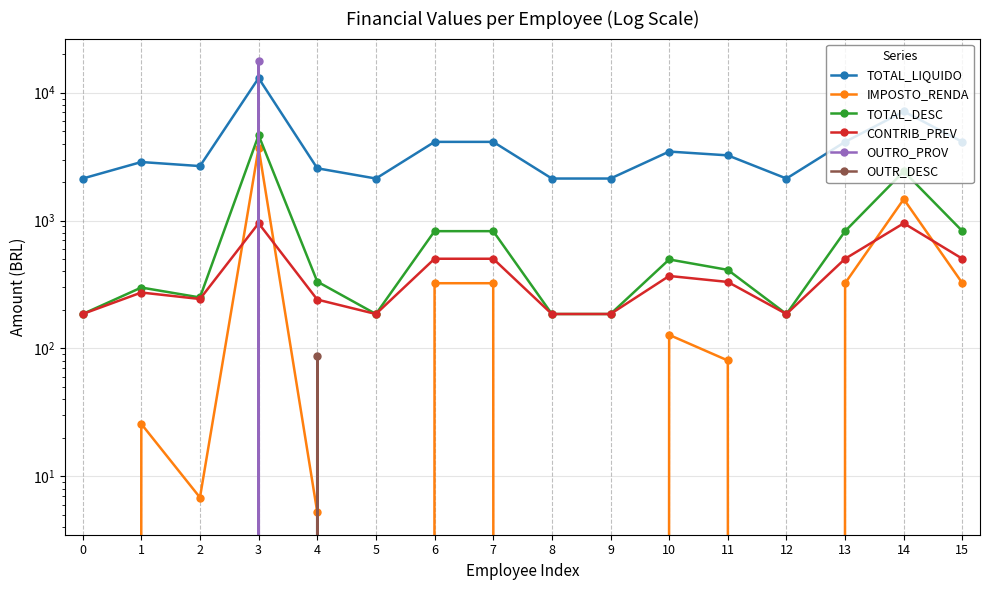

True or false: TOTAL_DESC and IMPOSTO_RENDA cross at least once.

False